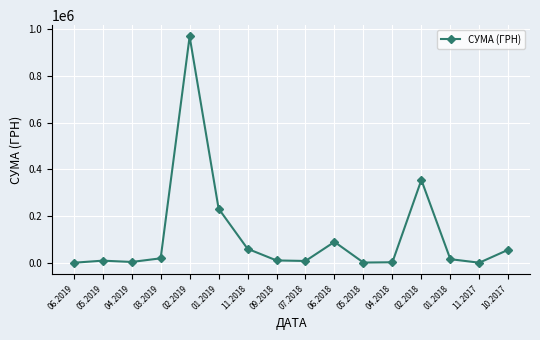

Is it true that the value at 11.2018 is 61525.7?

True